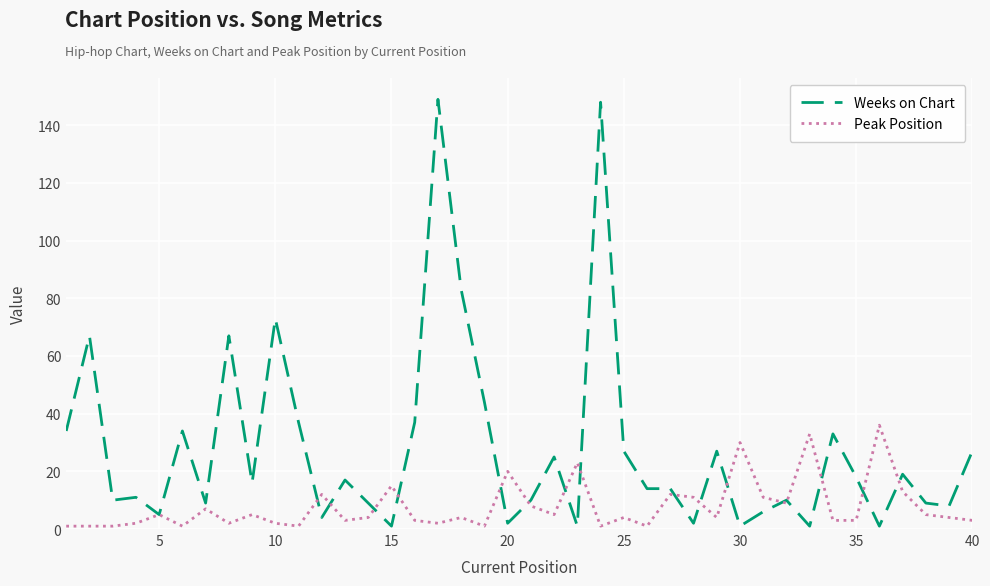

What is the maximum value shown in the chart?

149